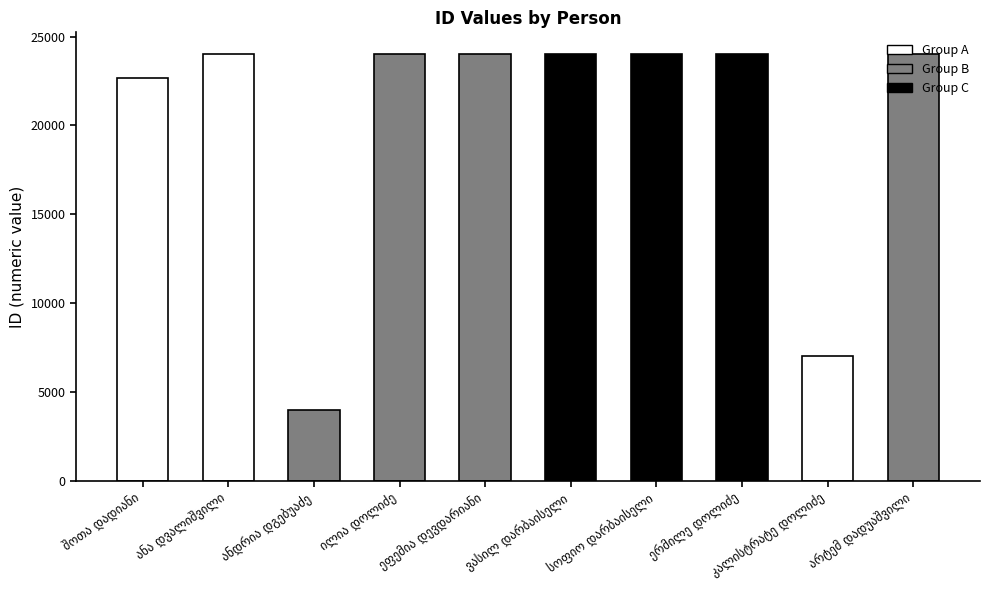

What is the sum of all values?

201877